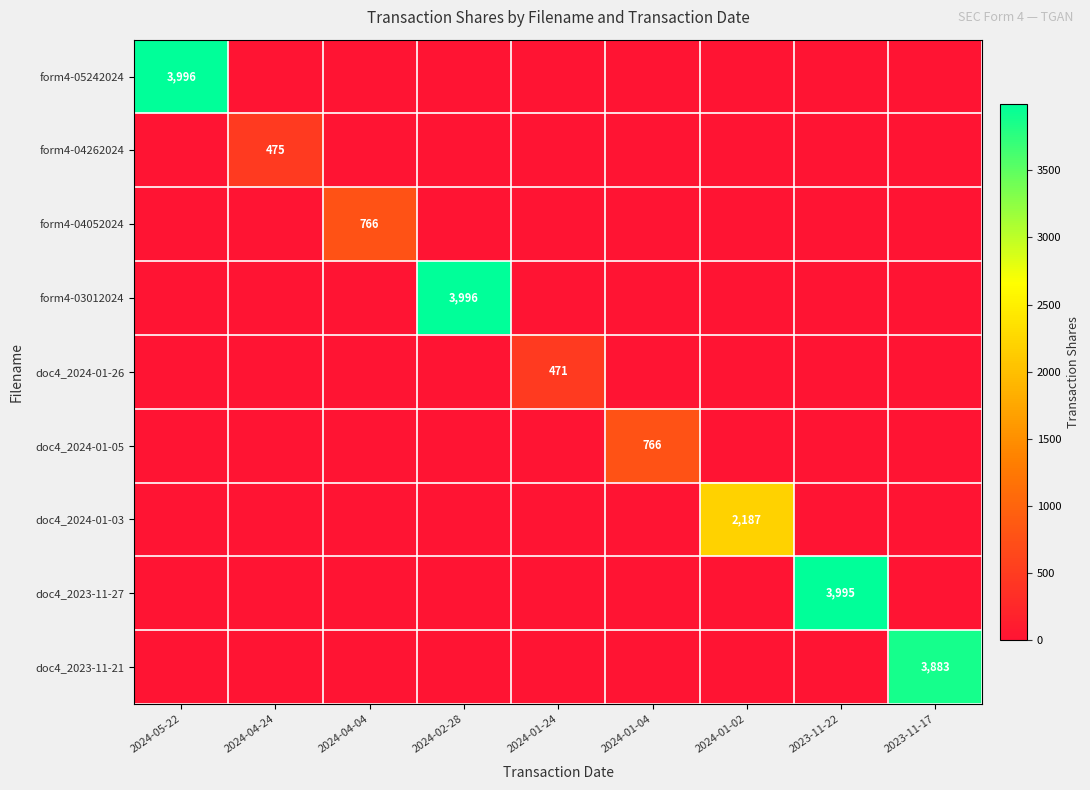

The value of doc4_2024-01-26 at 2024-01-24 is 760. True or false?

False